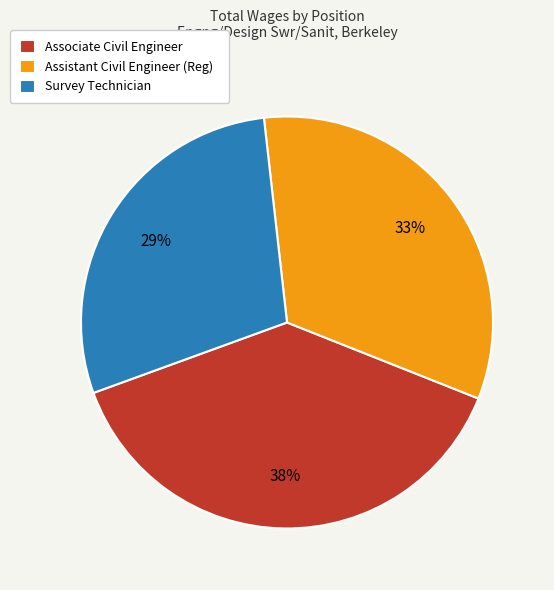

Which category has the biggest portion of the pie?

Associate Civil Engineer